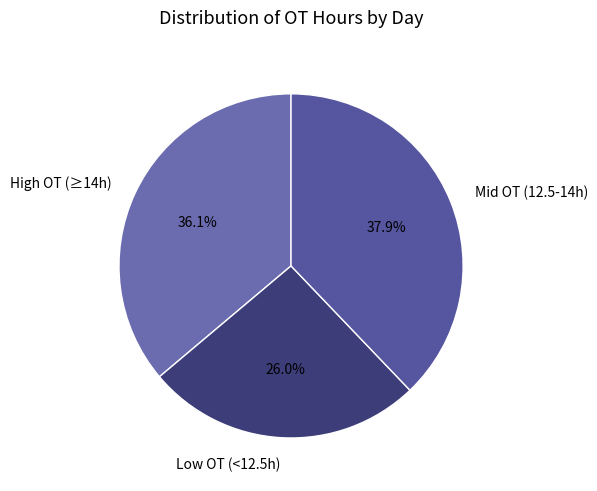

Is there a majority slice in this chart?

No